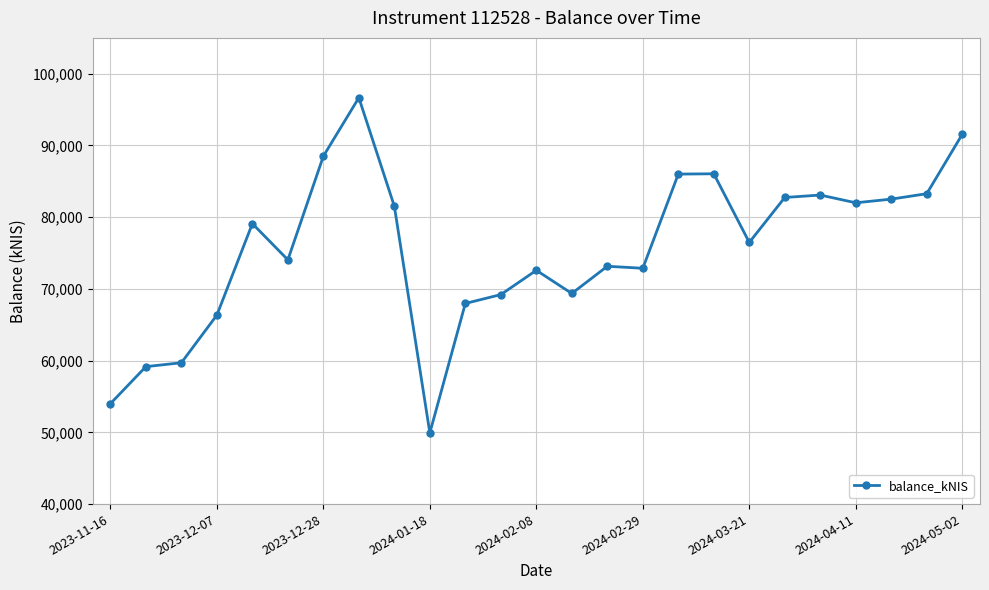

What is the value of the 25th point from the left?

91553.2